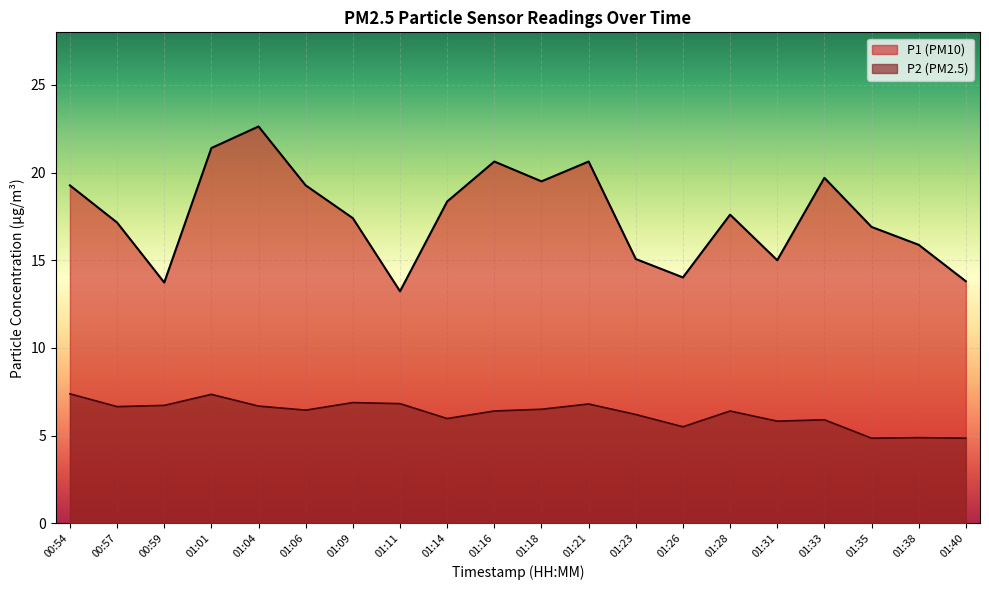

True or false: P2 has more than 0 interior local peaks.

True